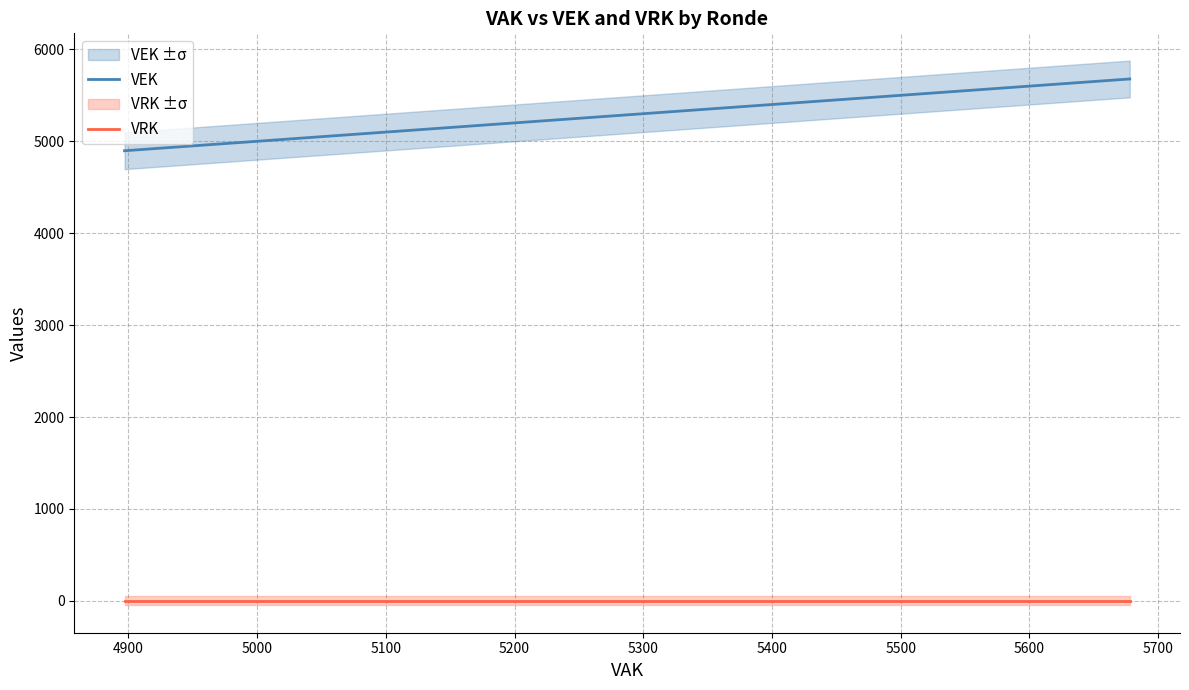

What is the label of the 8th point from the left?

5500